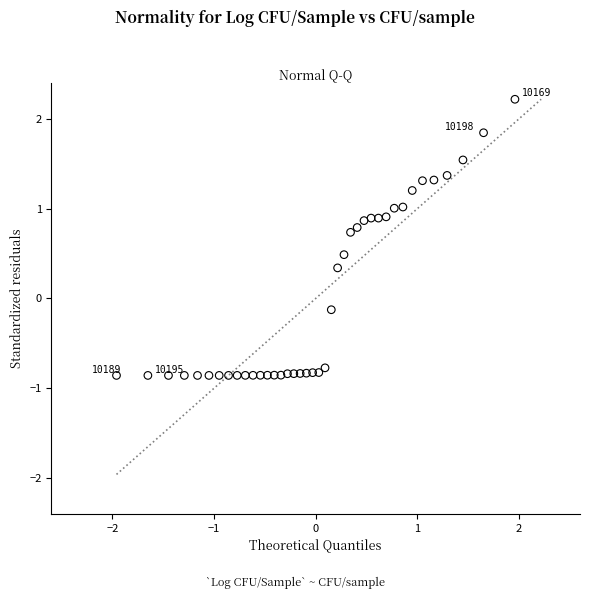

What is the range of X values (max minus min)?

3.9